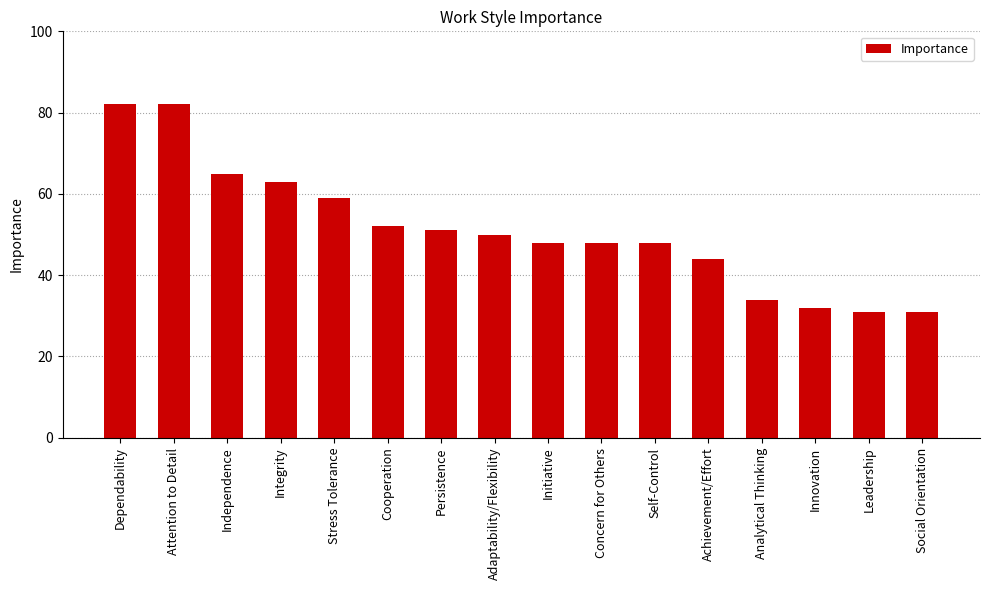

What is the approximate value at Concern for Others?

48